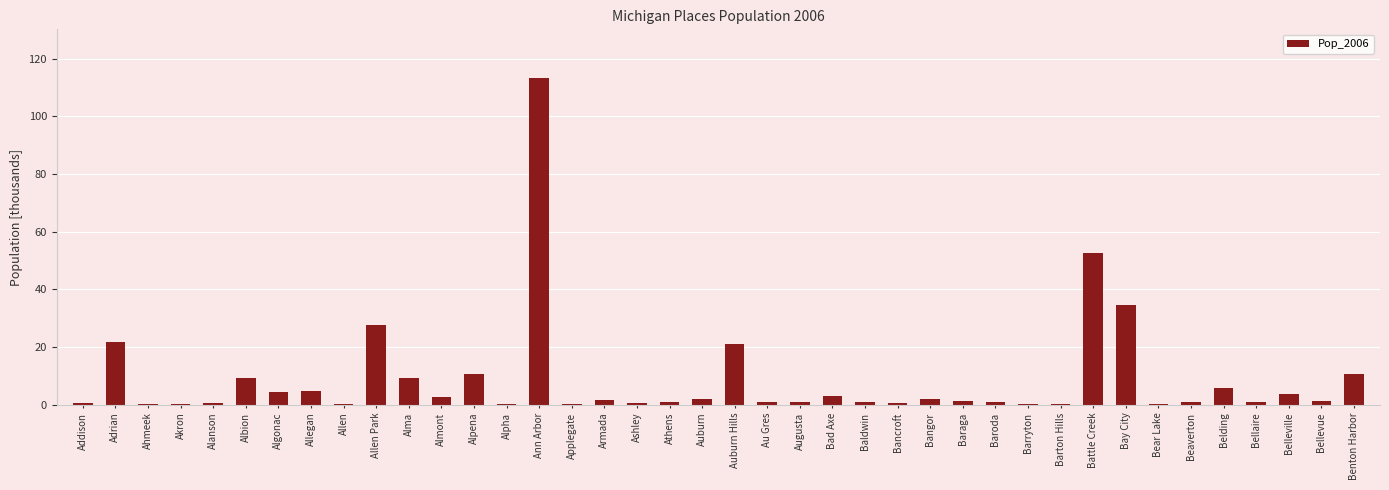

The value at Bad Axe is 3.2. True or false?

True